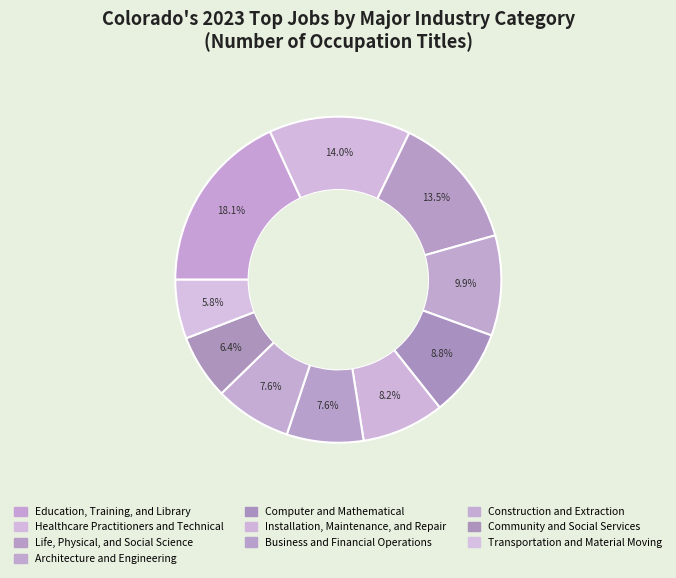

Does Life, Physical, and Social Science represent more than half of the total?

No